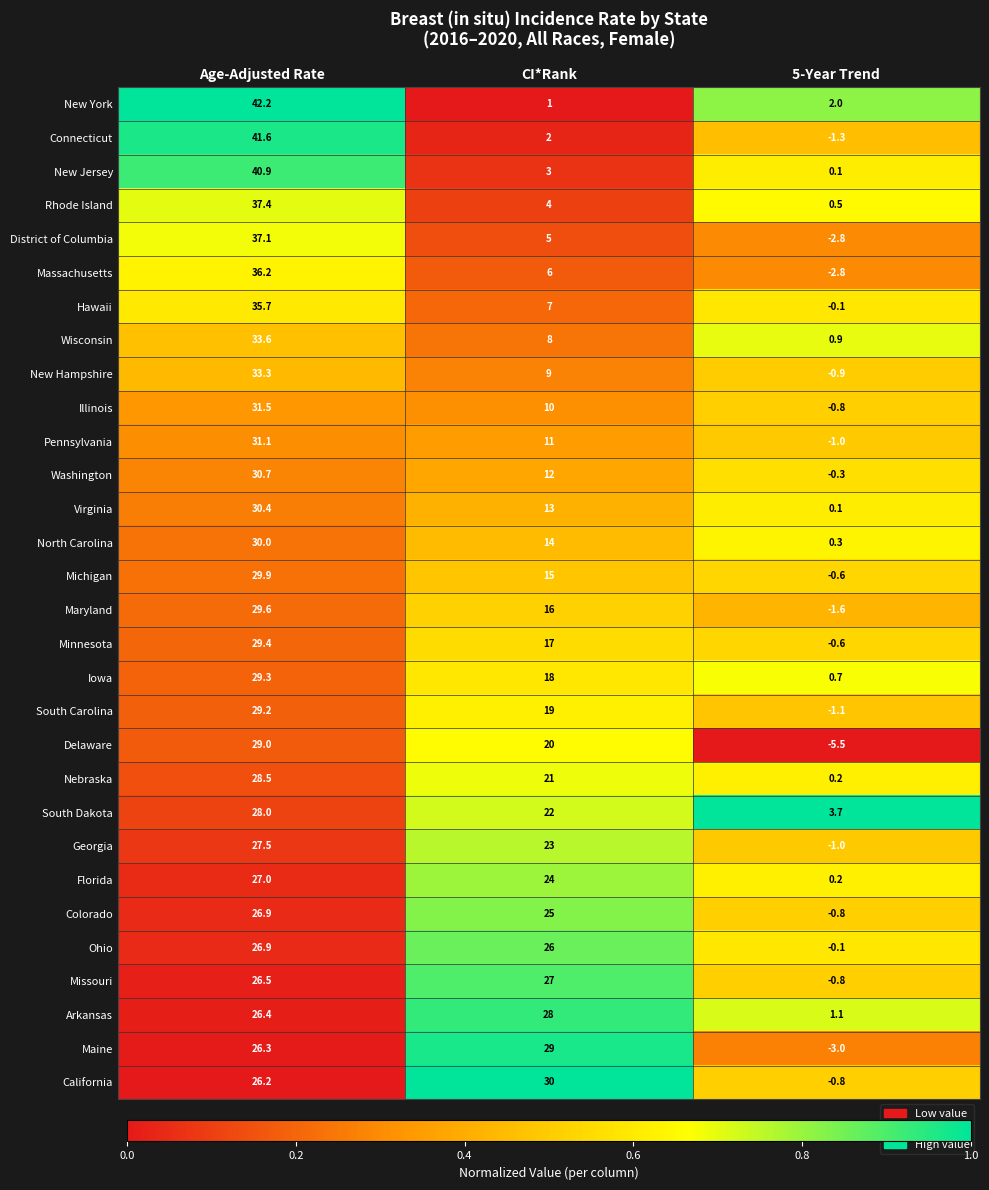

At which label is Wisconsin closest to 17?

CI*Rank